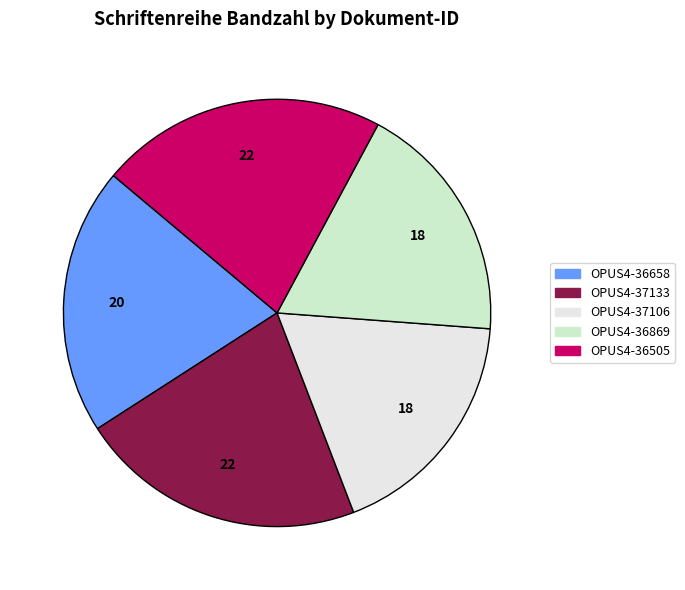

Do OPUS4-36869 and OPUS4-36505 together represent more than half of the pie?

No